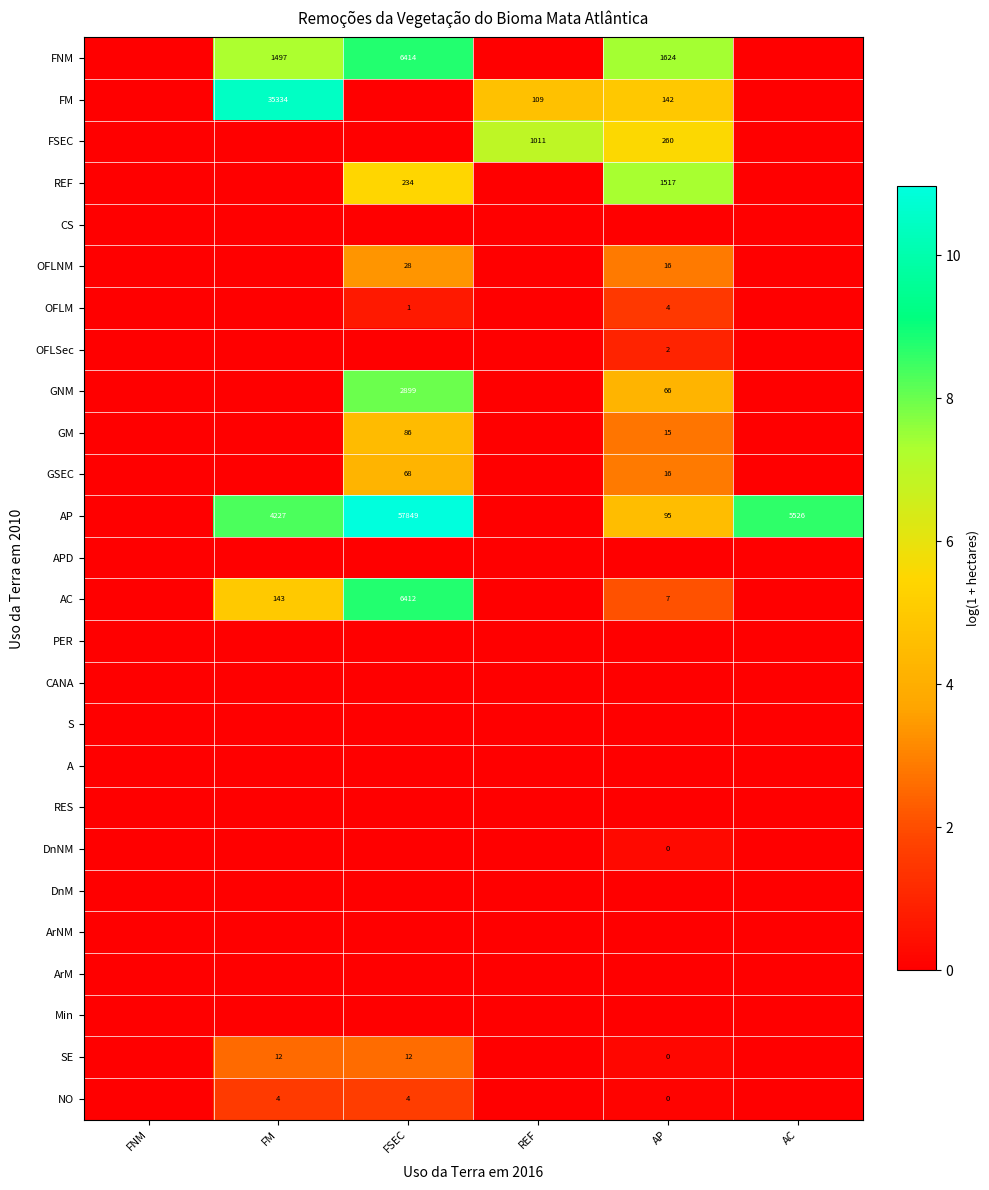

Is it true that GSEC equals 16 at AP?

True